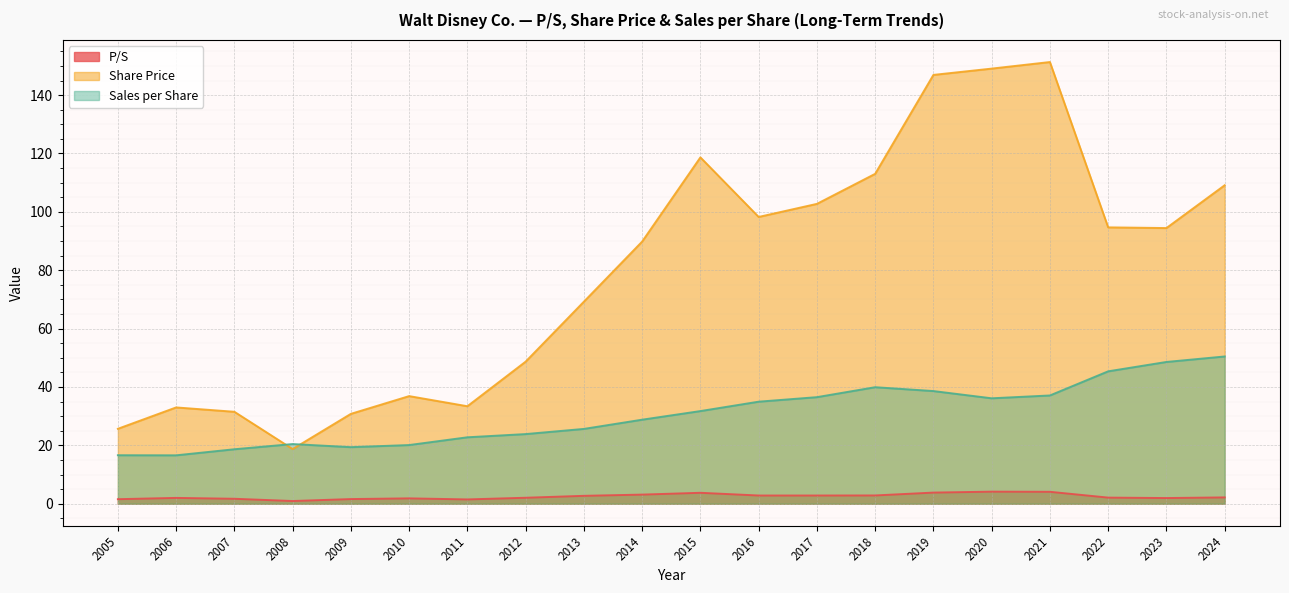

At which category is the sum across all series the highest?

2021